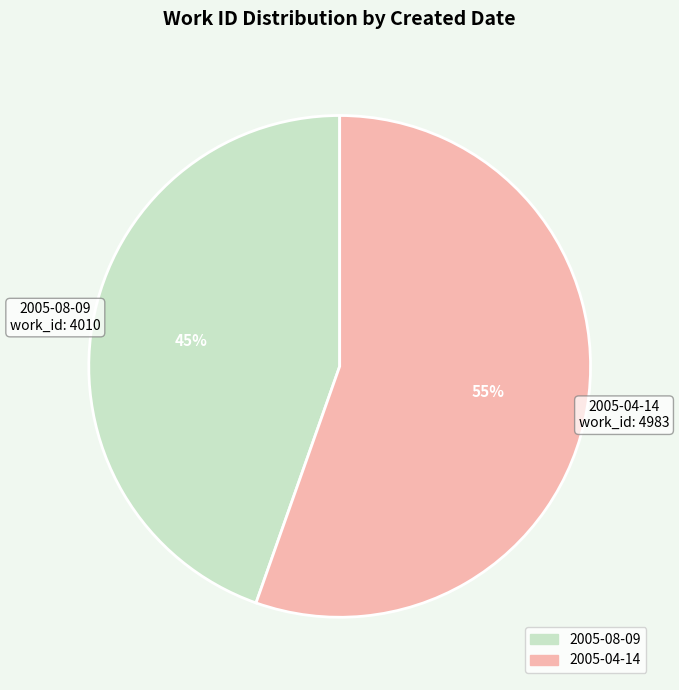

To the nearest percent, what is the average slice percentage?

50%